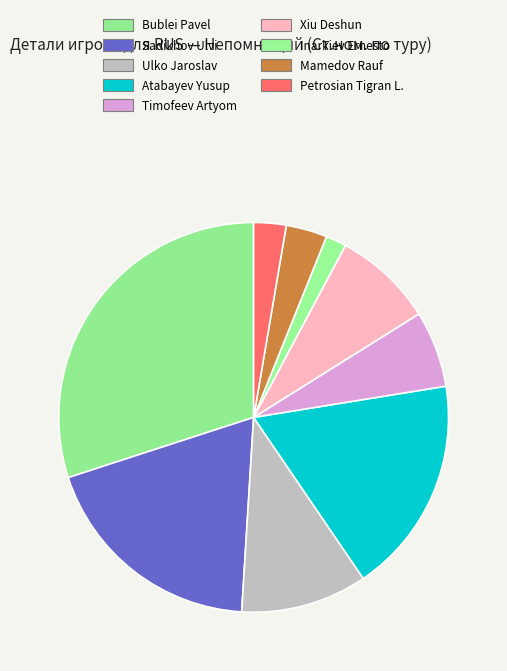

To the nearest percent, what is the difference between the largest and smallest slice percentages?

28%